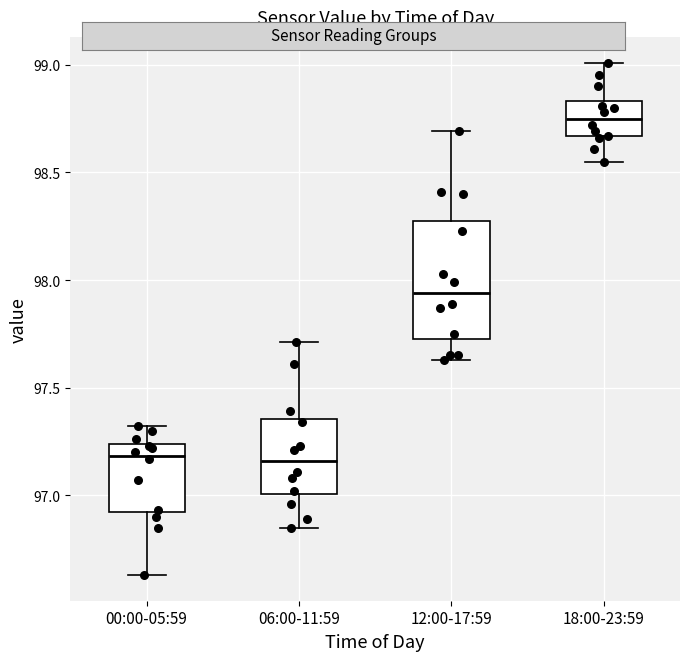

Reading left to right, transcribe this box plot: for each box, give where its median line is, the range the box spans, and where its two whiskers end, as read against the y-axis. The values are not printed on the chart, so give them approximately, as read against the axis.

00:00-05:59: median 97.20, box 96.90 to 97.25, whiskers 96.65 to 97.30
06:00-11:59: median 97.15, box 97.00 to 97.35, whiskers 96.85 to 97.70
12:00-17:59: median 97.95, box 97.75 to 98.25, whiskers 97.65 to 98.70
18:00-23:59: median 98.75, box 98.65 to 98.85, whiskers 98.55 to 99.00